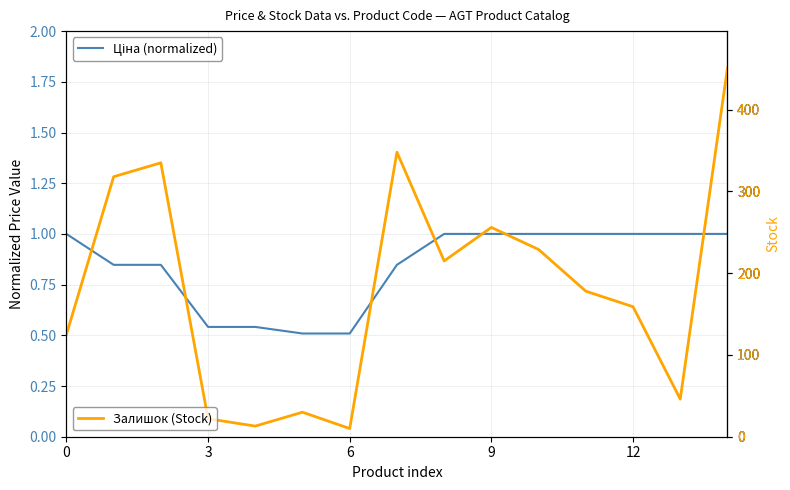

Reading right to left, what are all the values shown in this chart?

Ціна (normalized): 1.0	1.0	1.0	1.0	1.0	1.0	1.0	0.8	0.5	0.5	0.5	0.5	0.8	0.8	1.0
Залишок (Stock): 451.0	46.0	159.0	178.0	229.0	256.0	215.0	348.0	10.0	30.0	13.0	22.0	335.0	318.0	125.0